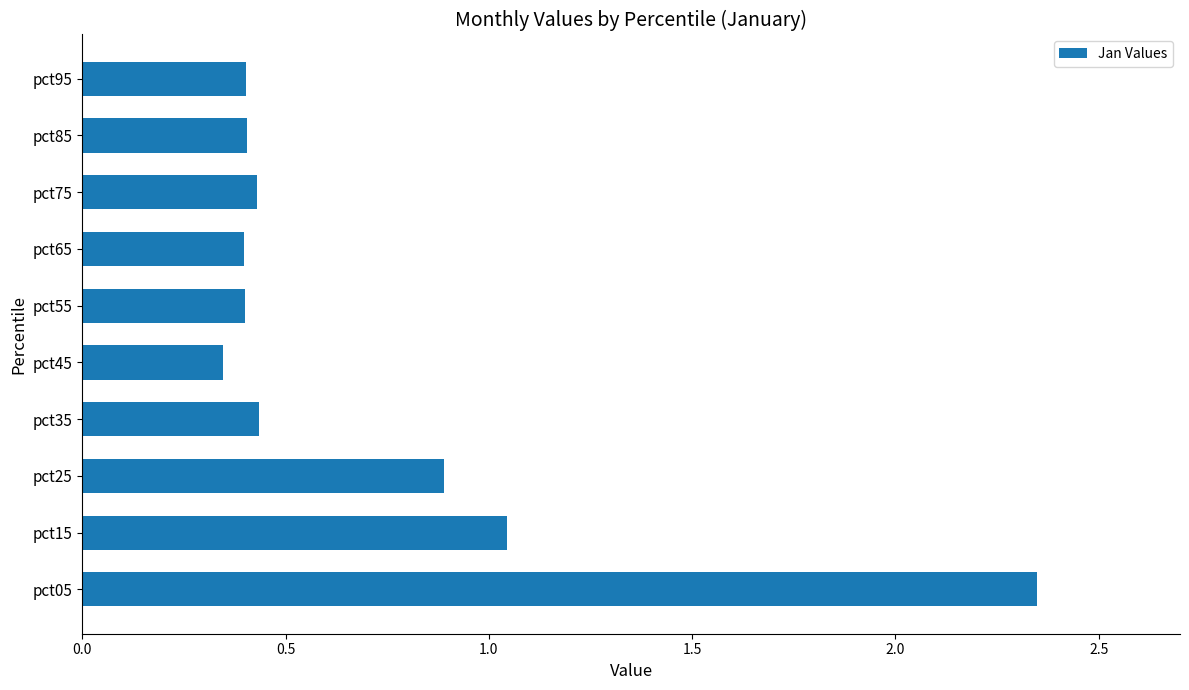

The chart shows a value of 0.6 at pct95. True or false?

False